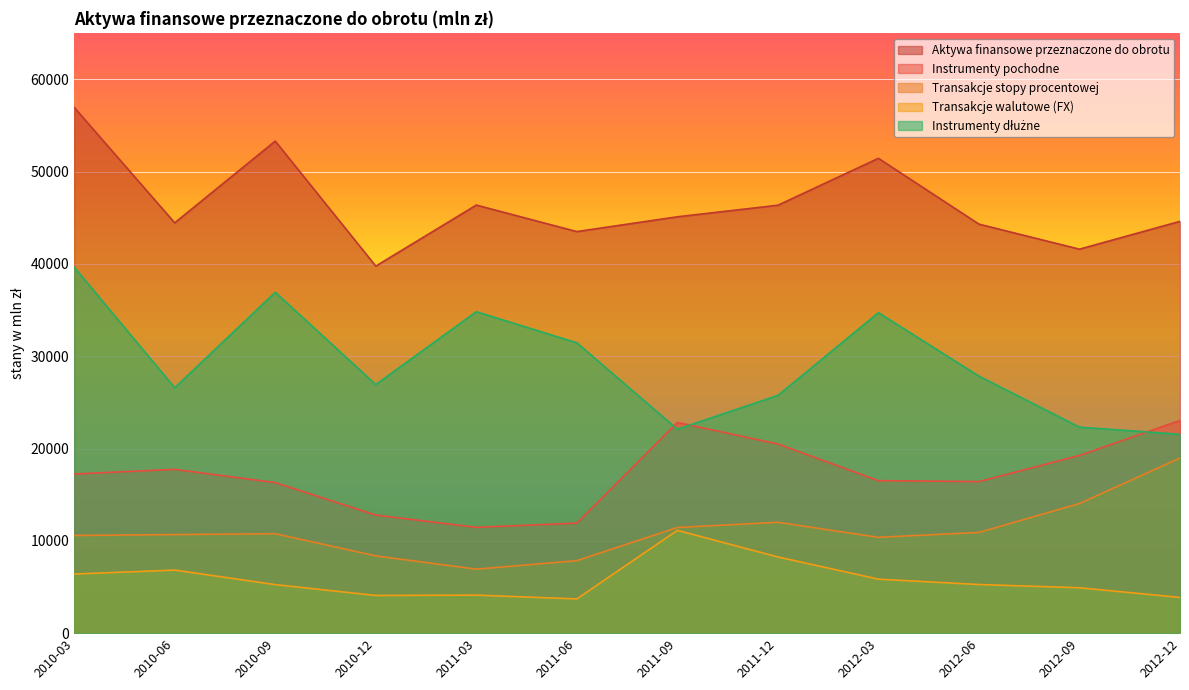

True or false: Aktywa finansowe przeznaczone do obrotu has more than 2 interior local peaks.

True